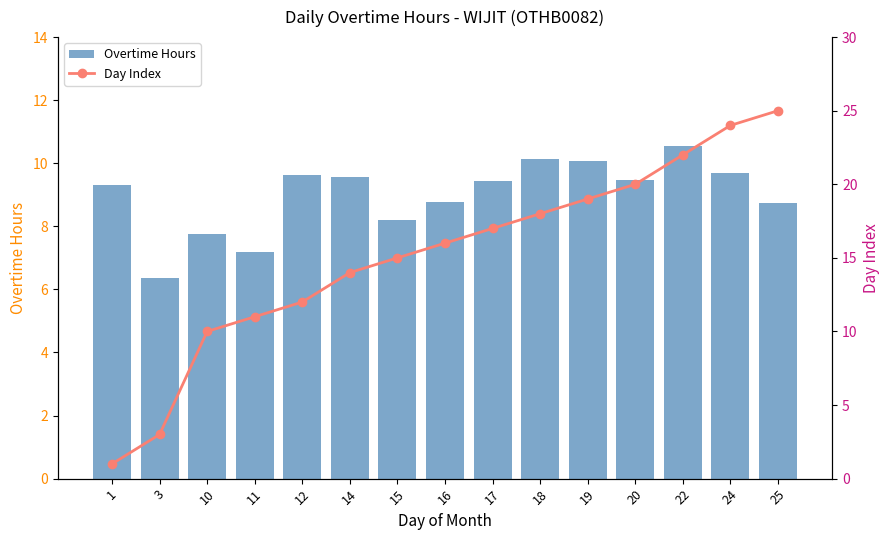

Is the value of Day Index at 10 greater than the value of Overtime Hours at 15?

Yes